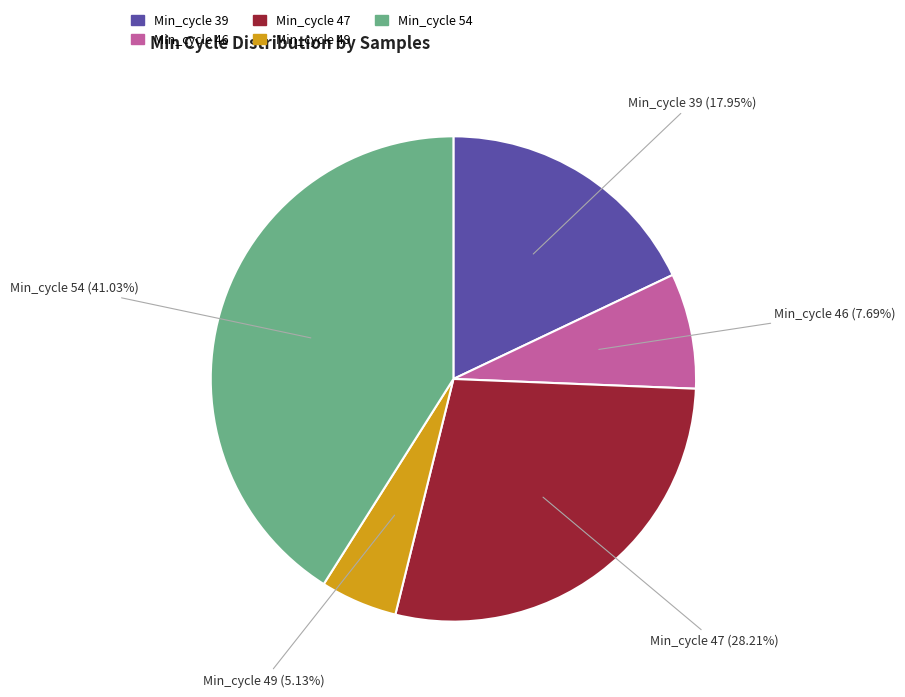

What is the largest slice in the pie chart?

Min_cycle 54